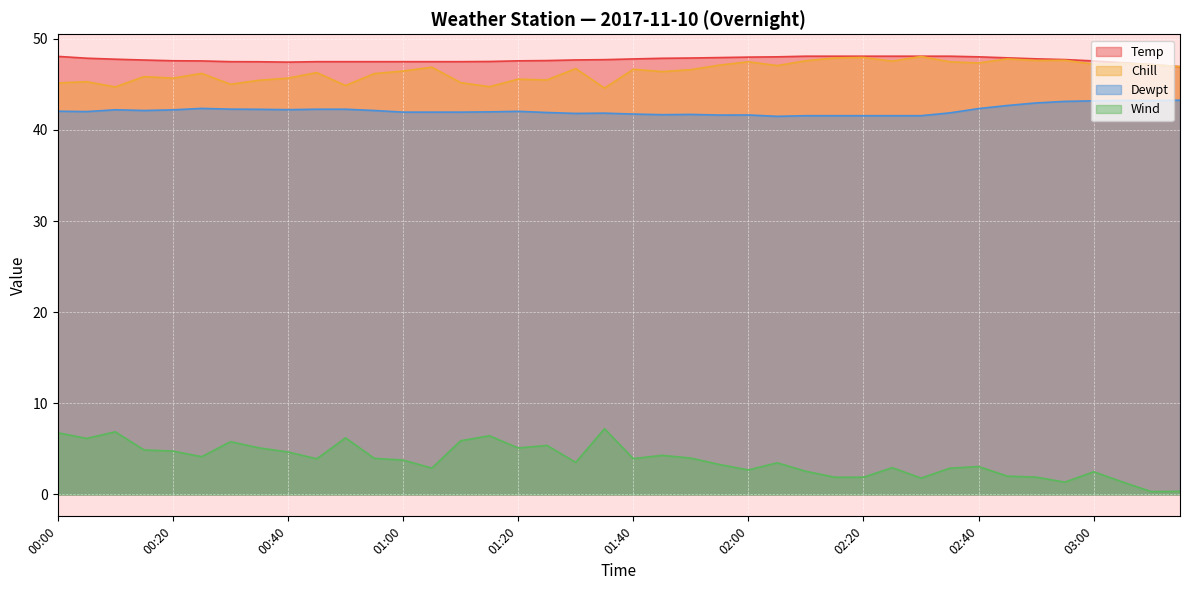

True or false: Temp and Chill intersect in this chart.

False